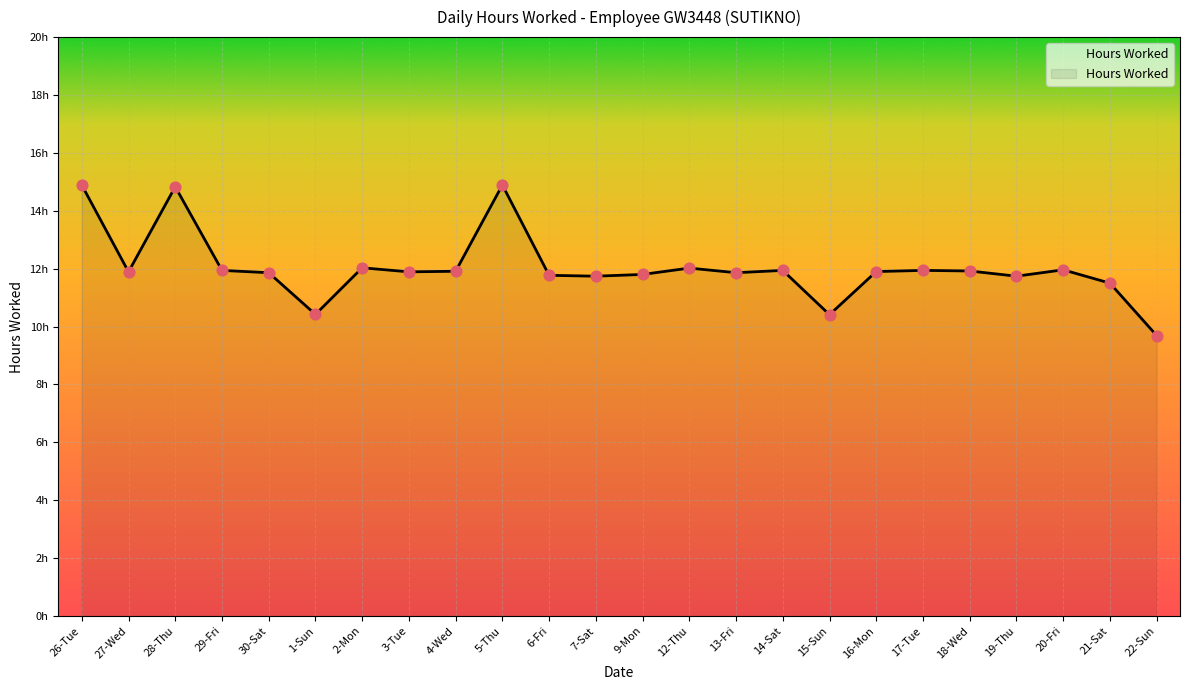

Does the chart have visible grid lines?

Yes